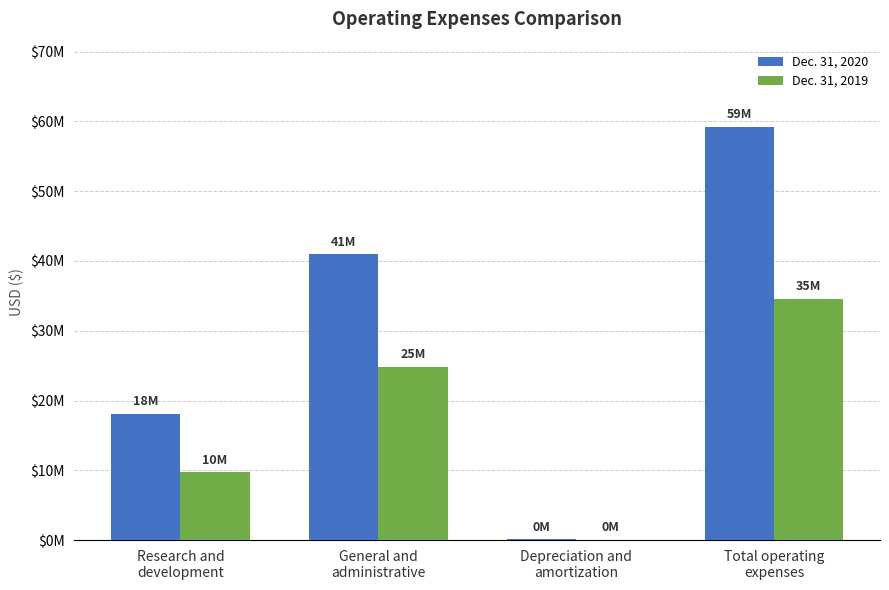

What are all the series names shown in the legend?

Dec. 31, 2020, Dec. 31, 2019